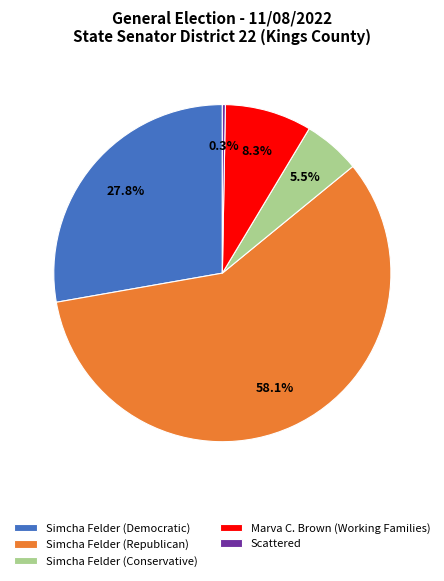

Combined, what portion of the pie is Scattered and Simcha Felder (Conservative)?

5.8%